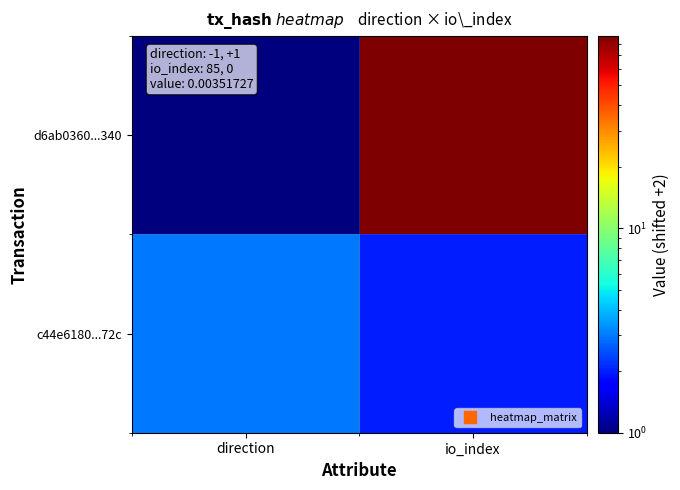

Which series changed the most between direction and io_index?

d6ab0360...340